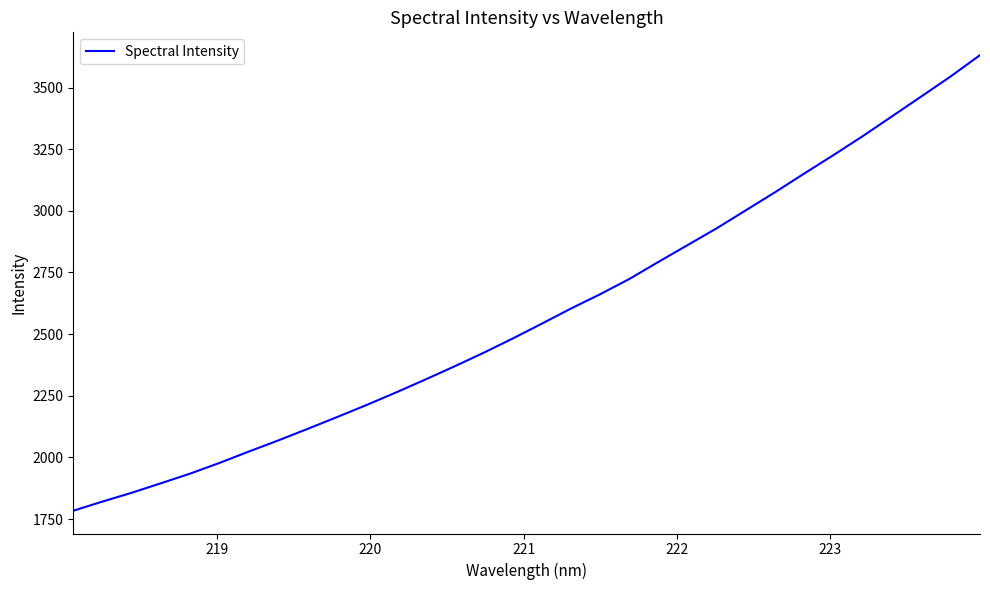

What is the greatest value displayed?

3631.4